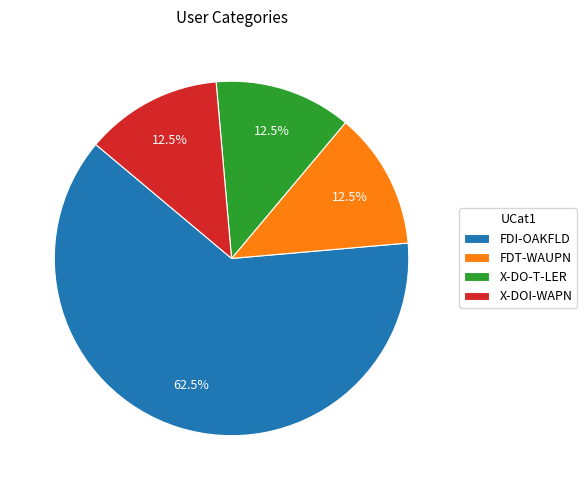

Approximately how many times larger is the value at FDT-WAUPN compared to FDI-OAKFLD?

0.2